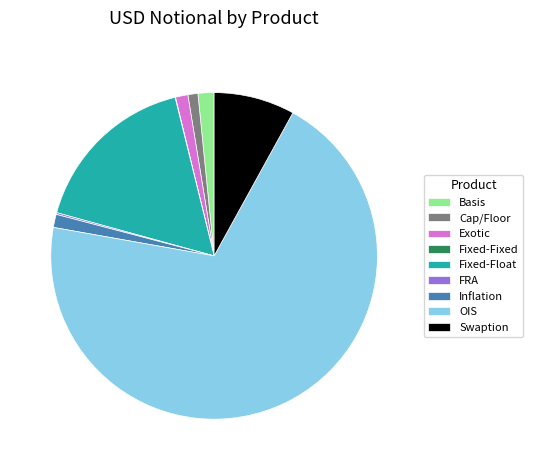

Approximately how many times larger is the value at Exotic compared to Basis?

0.8